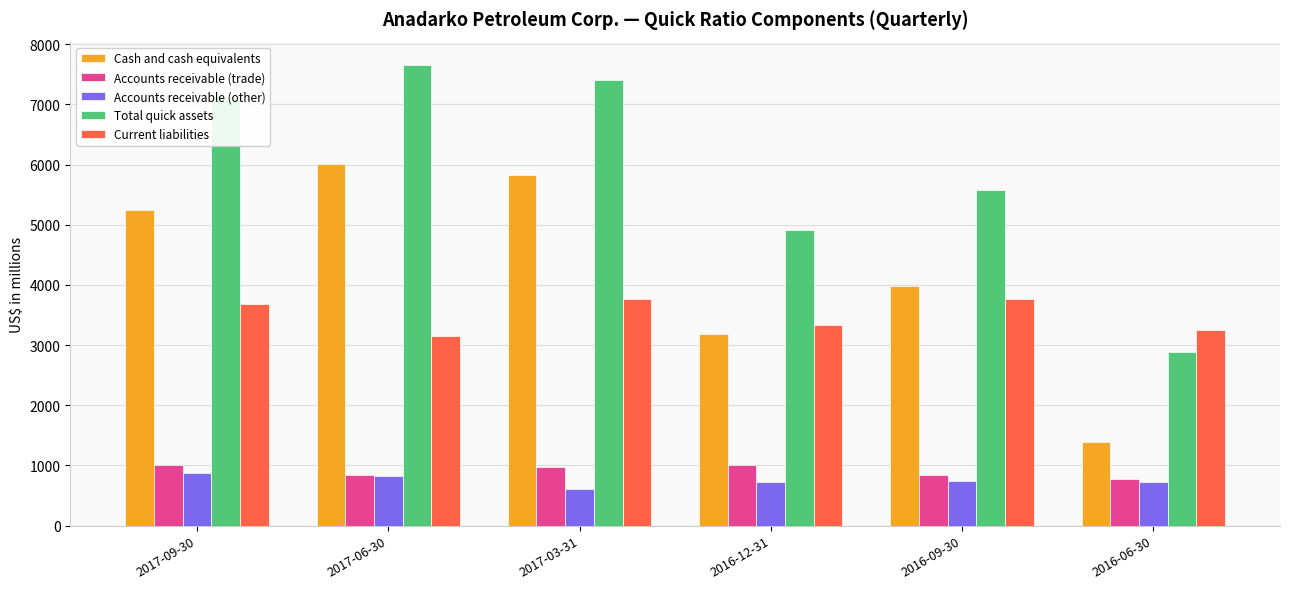

What is the difference between the maximum and minimum values in the Current liabilities series?

608